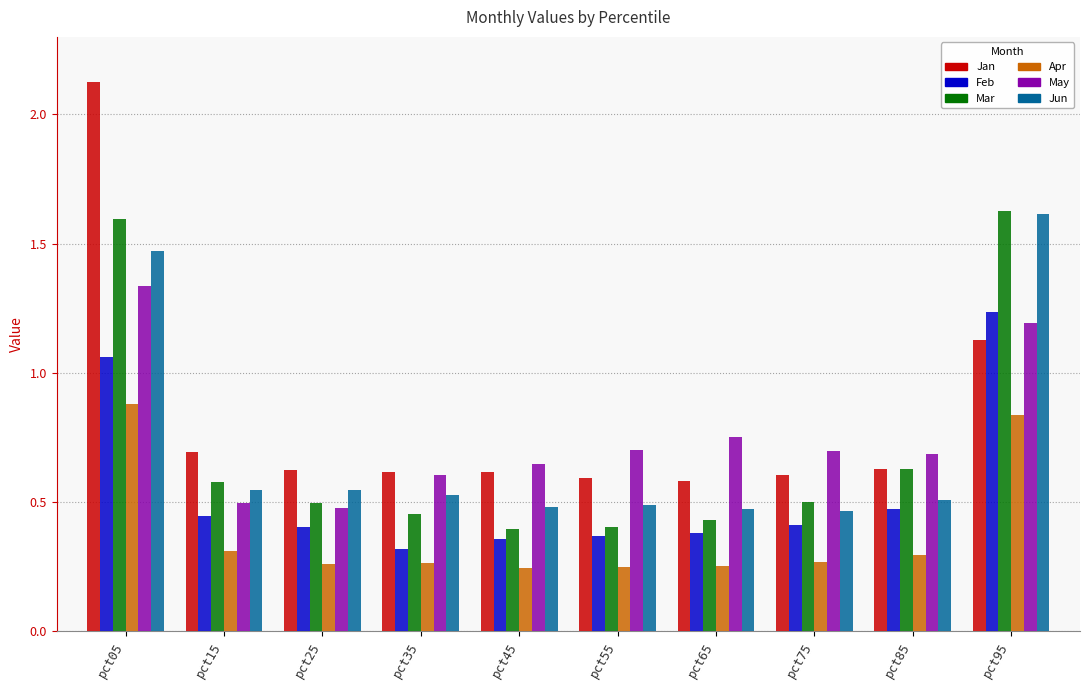

Count the Mar values in the range 0 to 1.

8